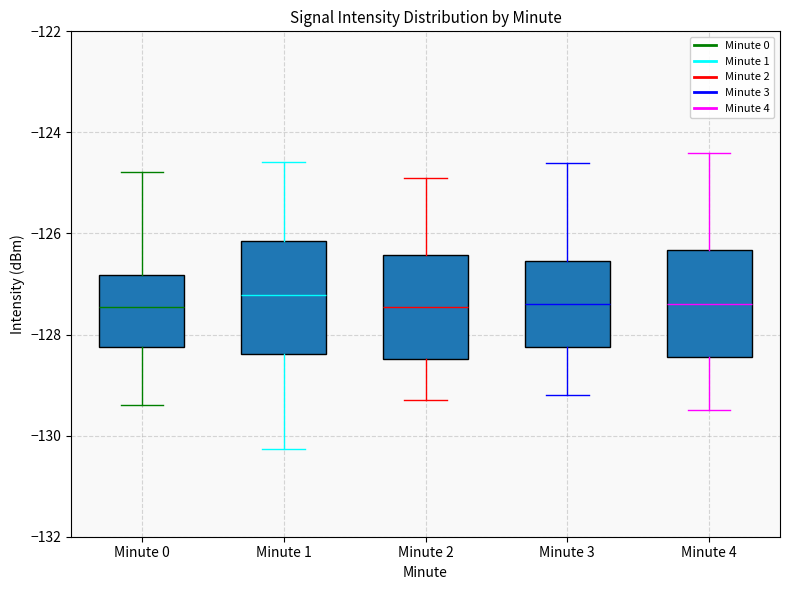

Reading left to right, transcribe this box plot: for each box, give where its median line is, the range the box spans, and where its two whiskers end, as read against the y-axis. The values are not printed on the chart, so give them approximately, as read against the axis.

Minute 0: median -127.4, box -128.2 to -126.8, whiskers -129.4 to -124.8
Minute 1: median -127.2, box -128.4 to -126.2, whiskers -130.2 to -124.6
Minute 2: median -127.4, box -128.4 to -126.4, whiskers -129.2 to -124.8
Minute 3: median -127.4, box -128.2 to -126.6, whiskers -129.2 to -124.6
Minute 4: median -127.4, box -128.4 to -126.4, whiskers -129.4 to -124.4